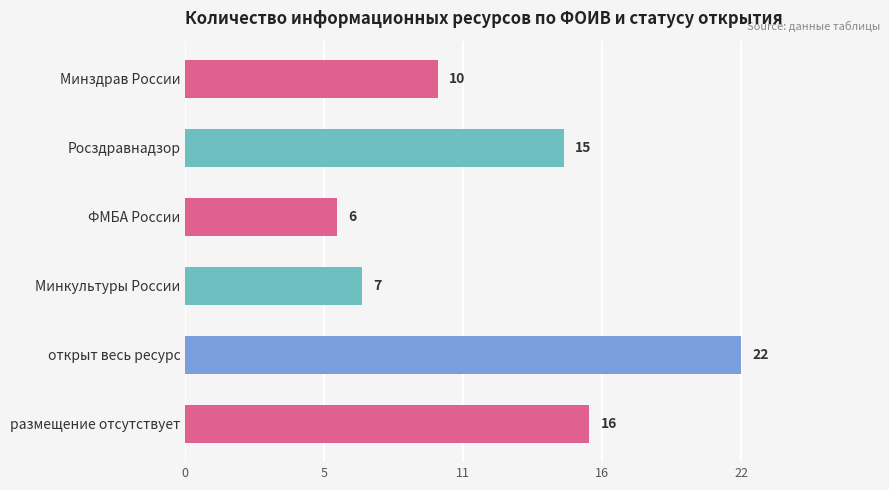

Does the chart contain any negative values?

No